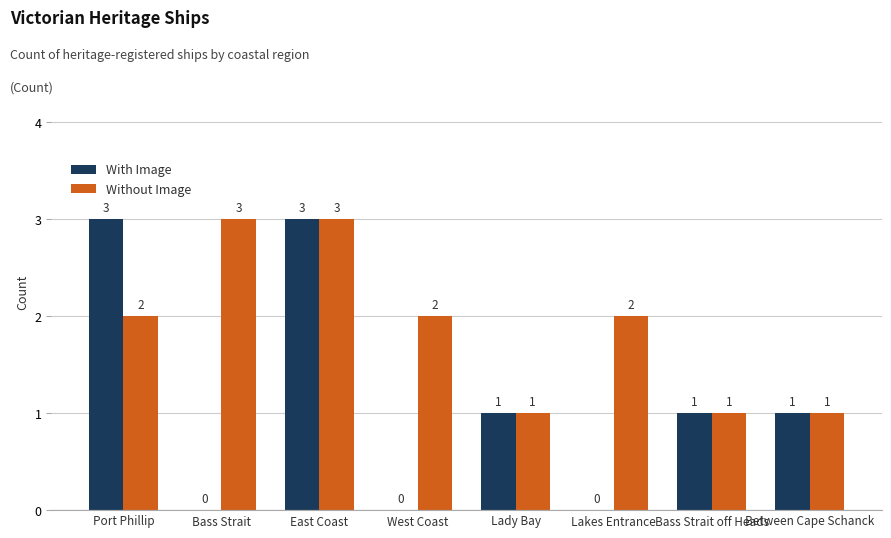

Is the value of With Image at Between Cape Schanck greater than the value of Without Image at East Coast?

No